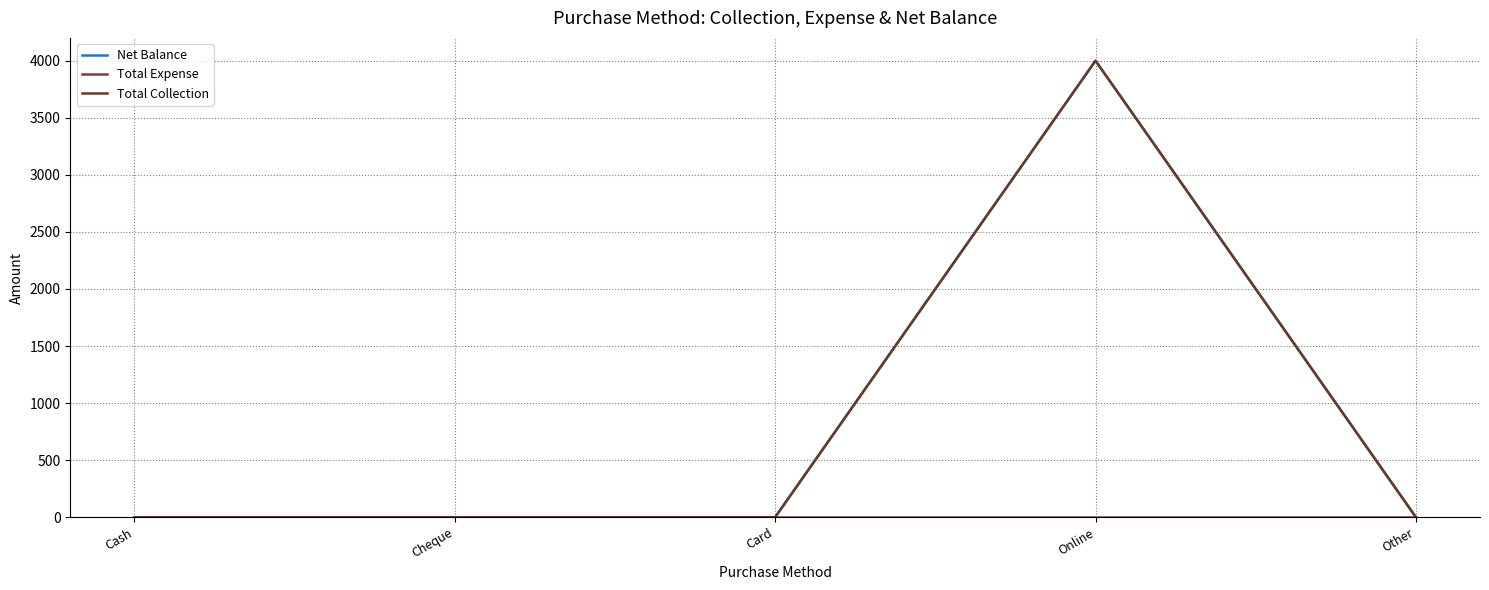

Does the chart display data point markers on the line(s)?

No